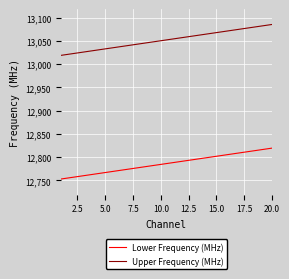

Which series has the largest total across all categories?

Upper Frequency (MHz)